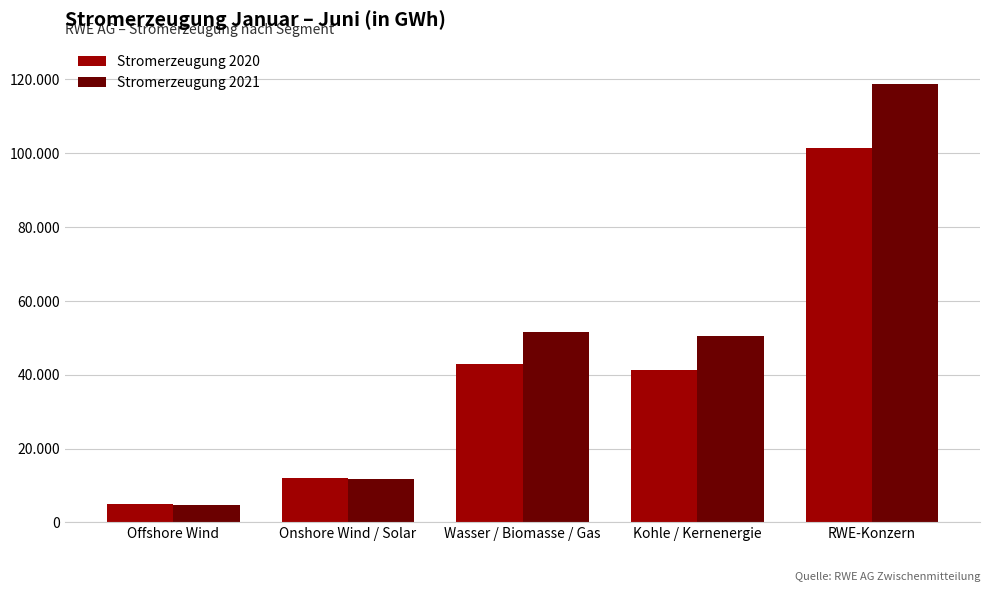

Which series has the largest range (max minus min)?

Stromerzeugung 2021